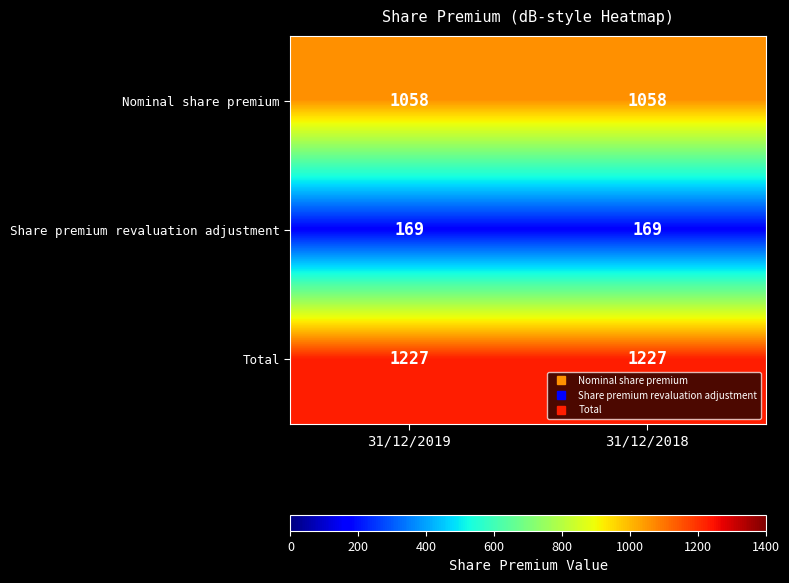

What is the minimum value for Share premium revaluation adjustment?

169